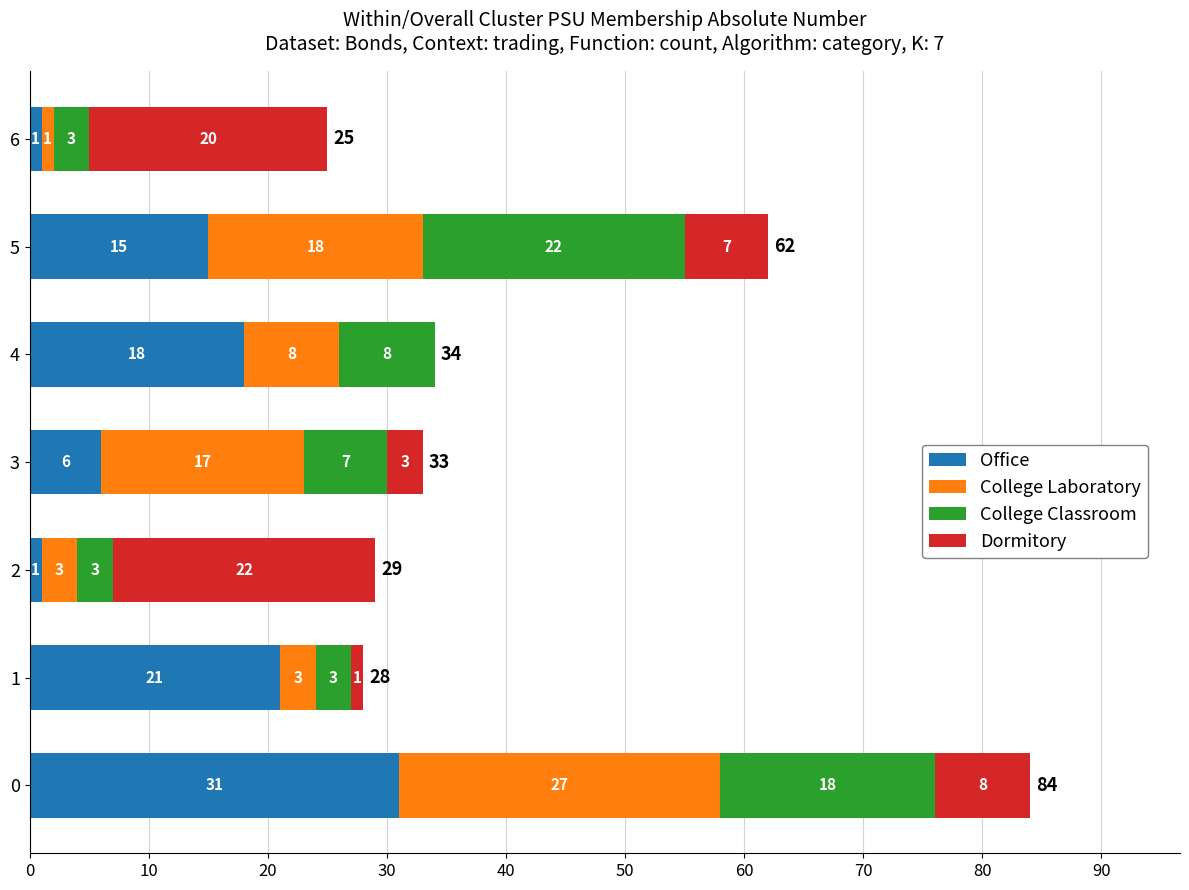

What is the total value across all series at 4?

34